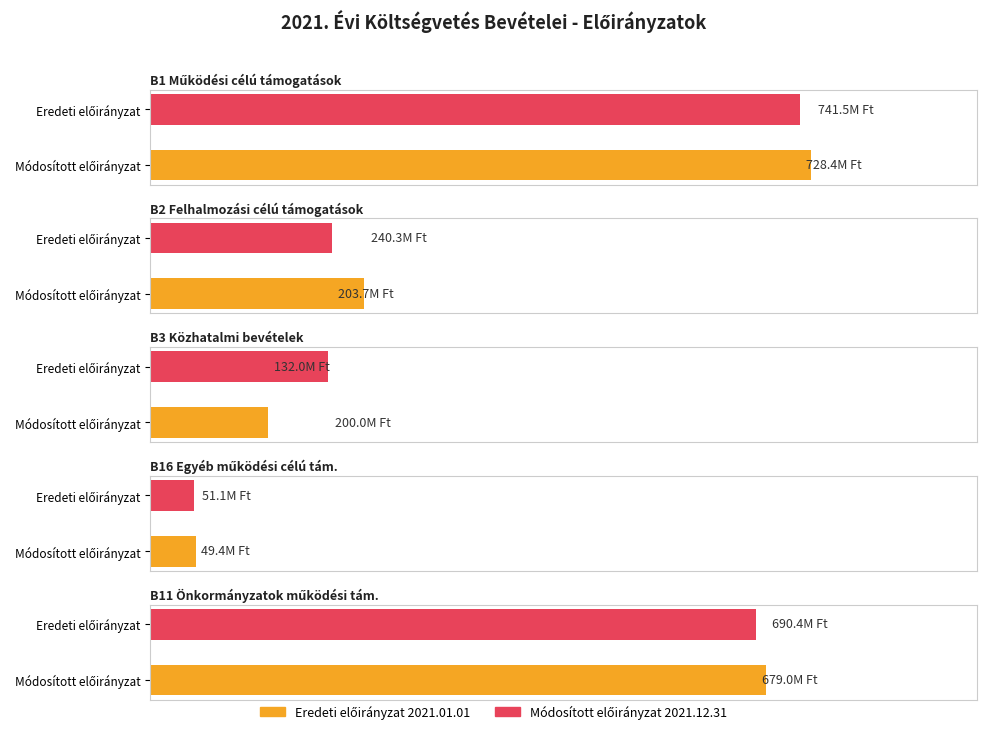

What is the difference between the B16 Egyéb működési célú tám. values at Eredeti előirányzat and Módosított előirányzat?

1671302